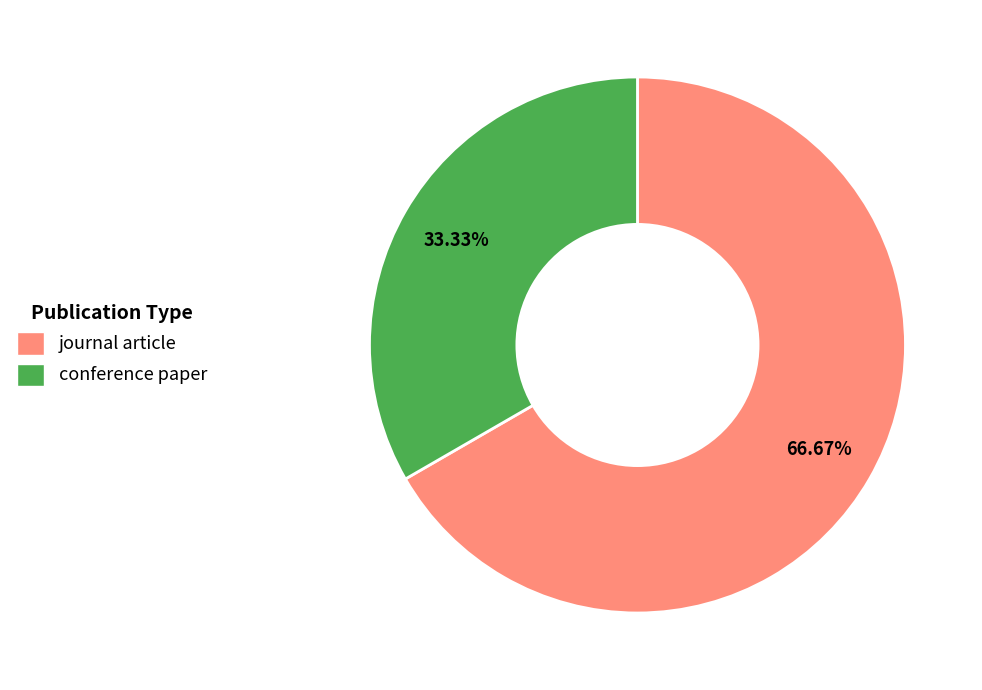

Does any single category account for the majority?

Yes